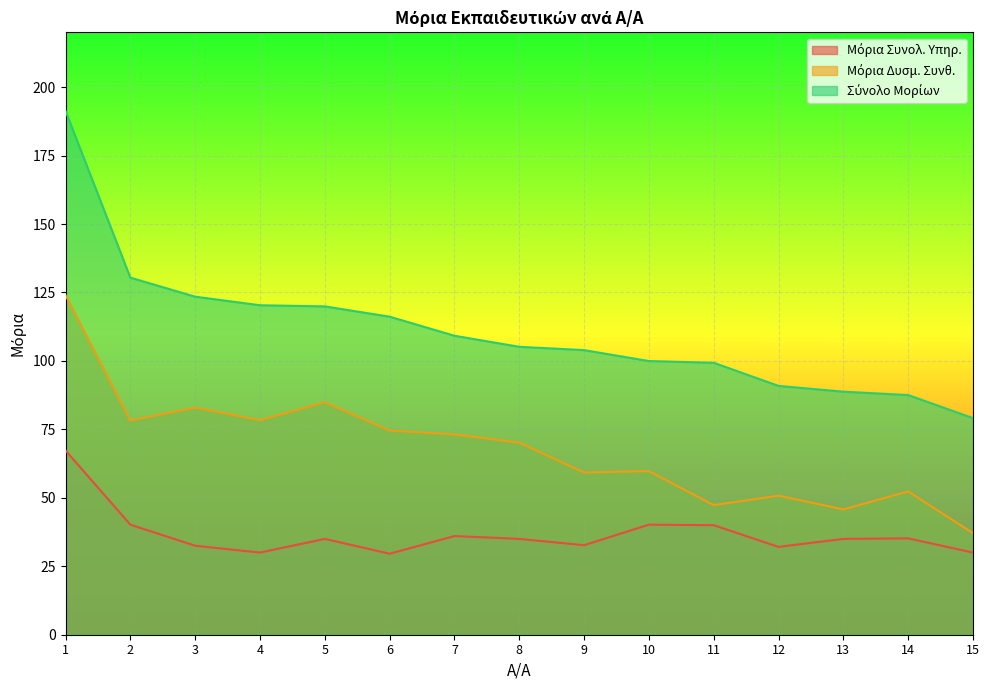

How many categories are shown in the chart?

15